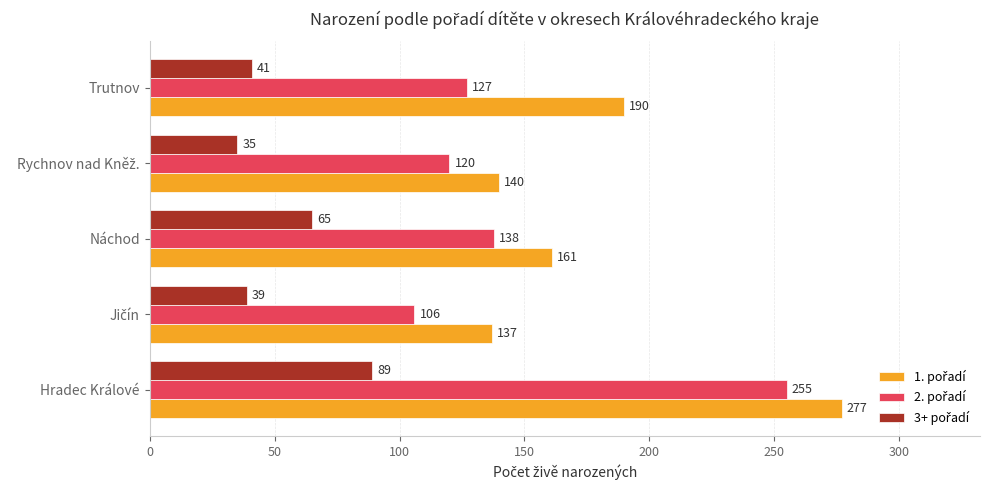

What is the maximum value shown in the chart?

277